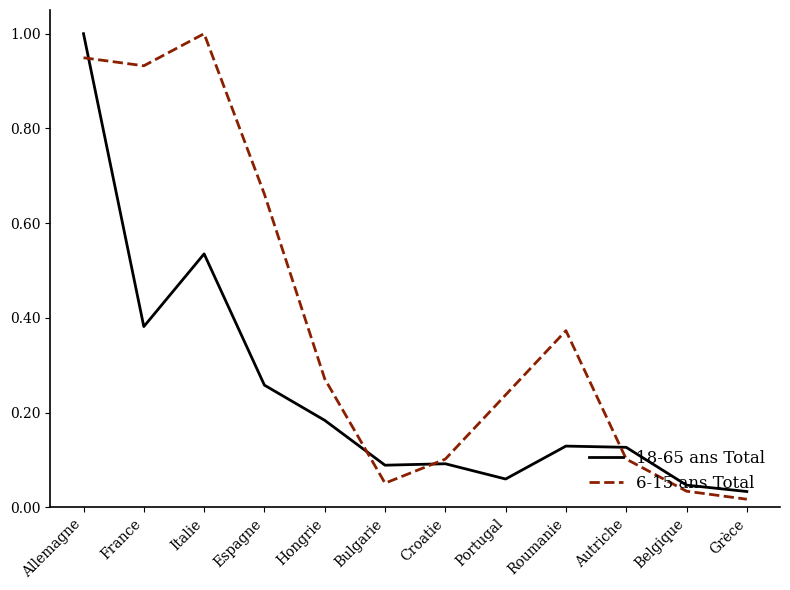

What is the greatest value displayed?

1.0